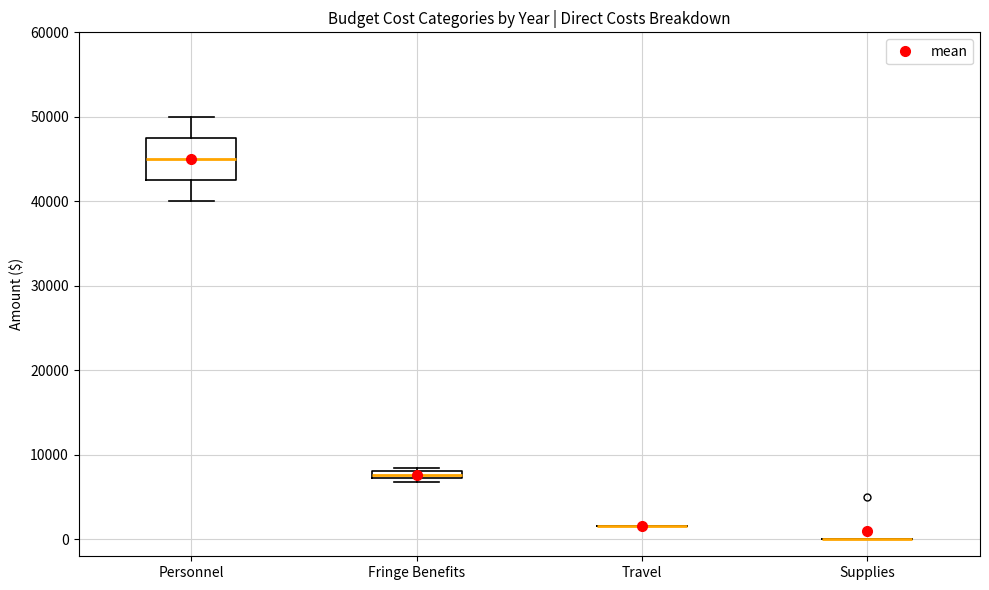

Which box is the tallest, from its lower edge to its upper edge?

Personnel